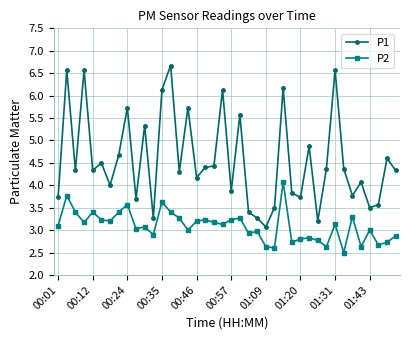

What is the minimum value shown in the chart?

2.5